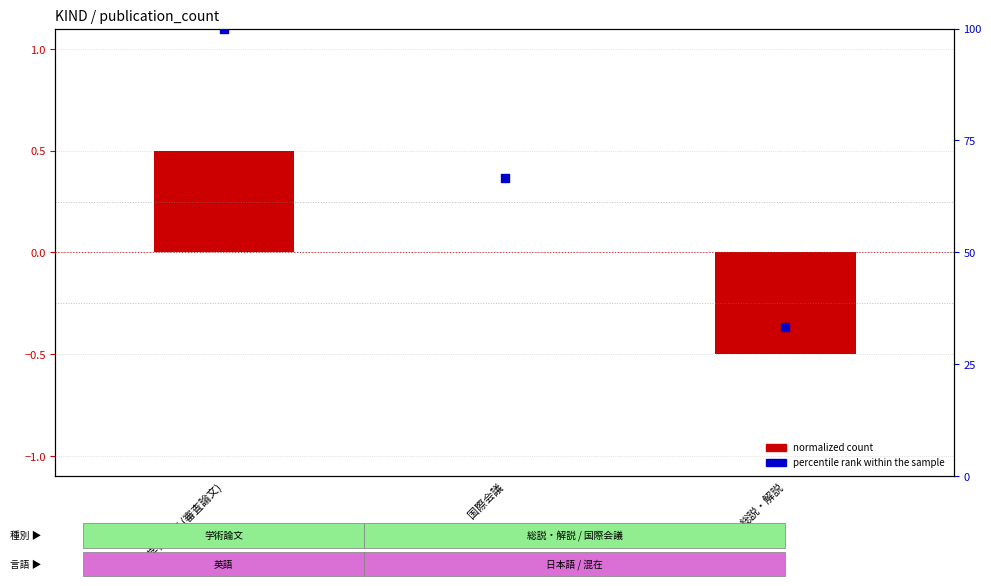

What is the total value across all series at 学術論文 (審査論文)?

100.5